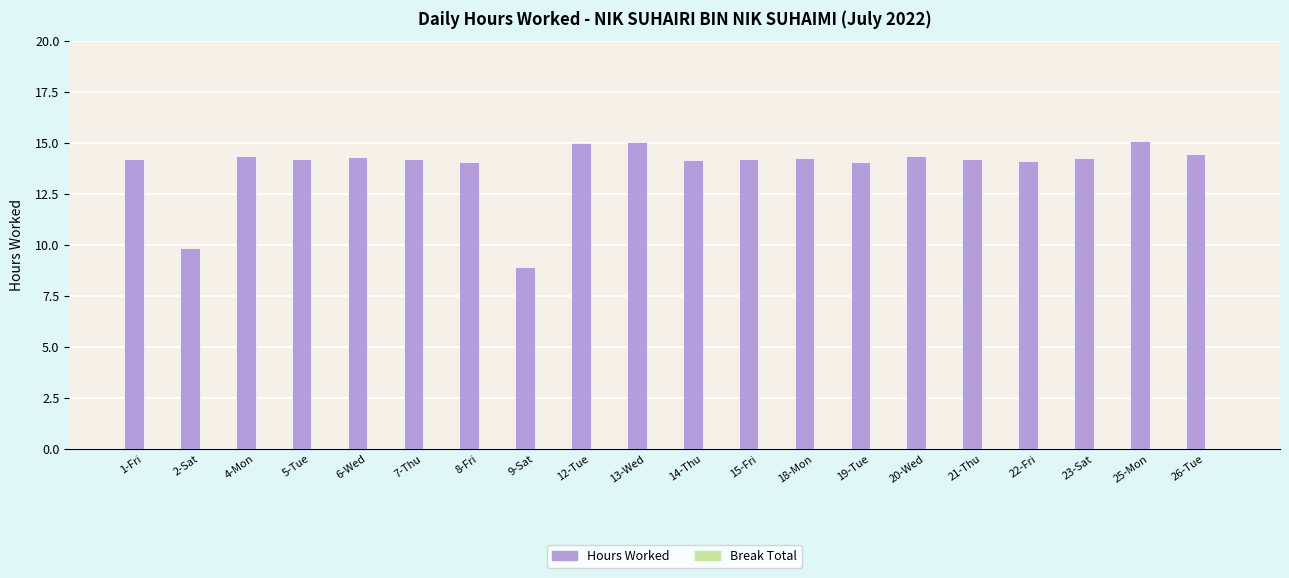

What position from the left is 8-Fri?

7